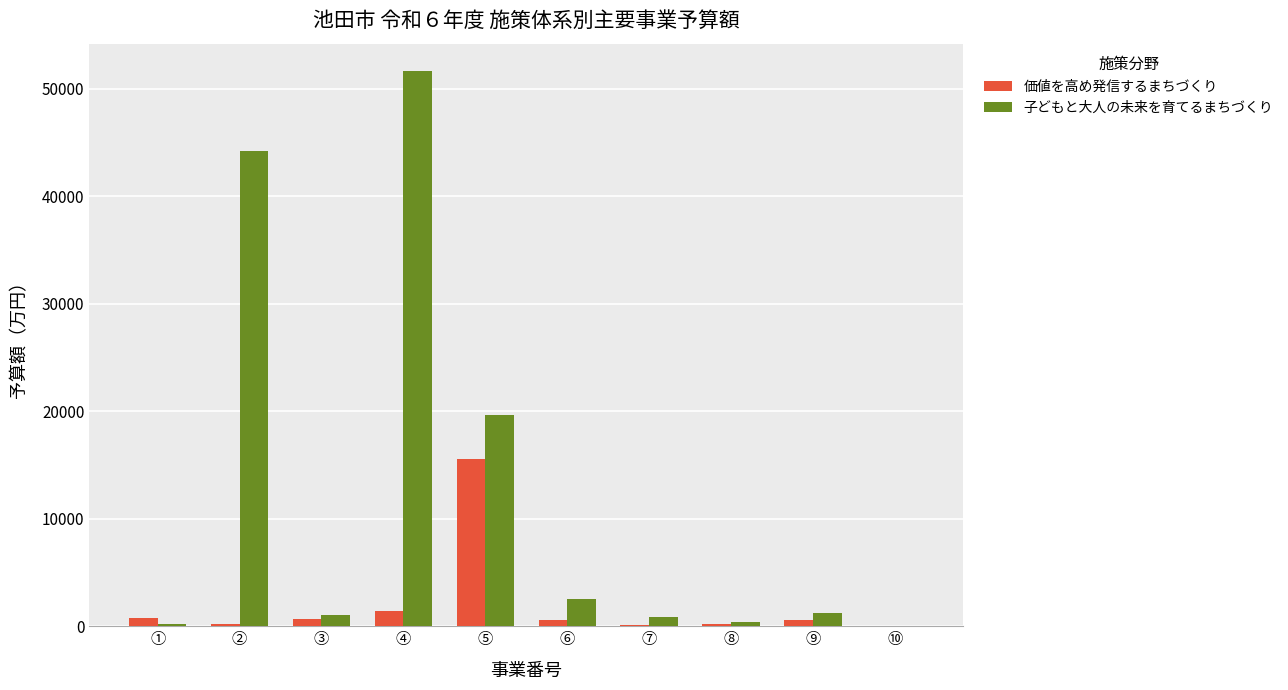

The 子どもと大人の未来を育てるまちづくり series shows 44222.1 at ②. True or false?

True